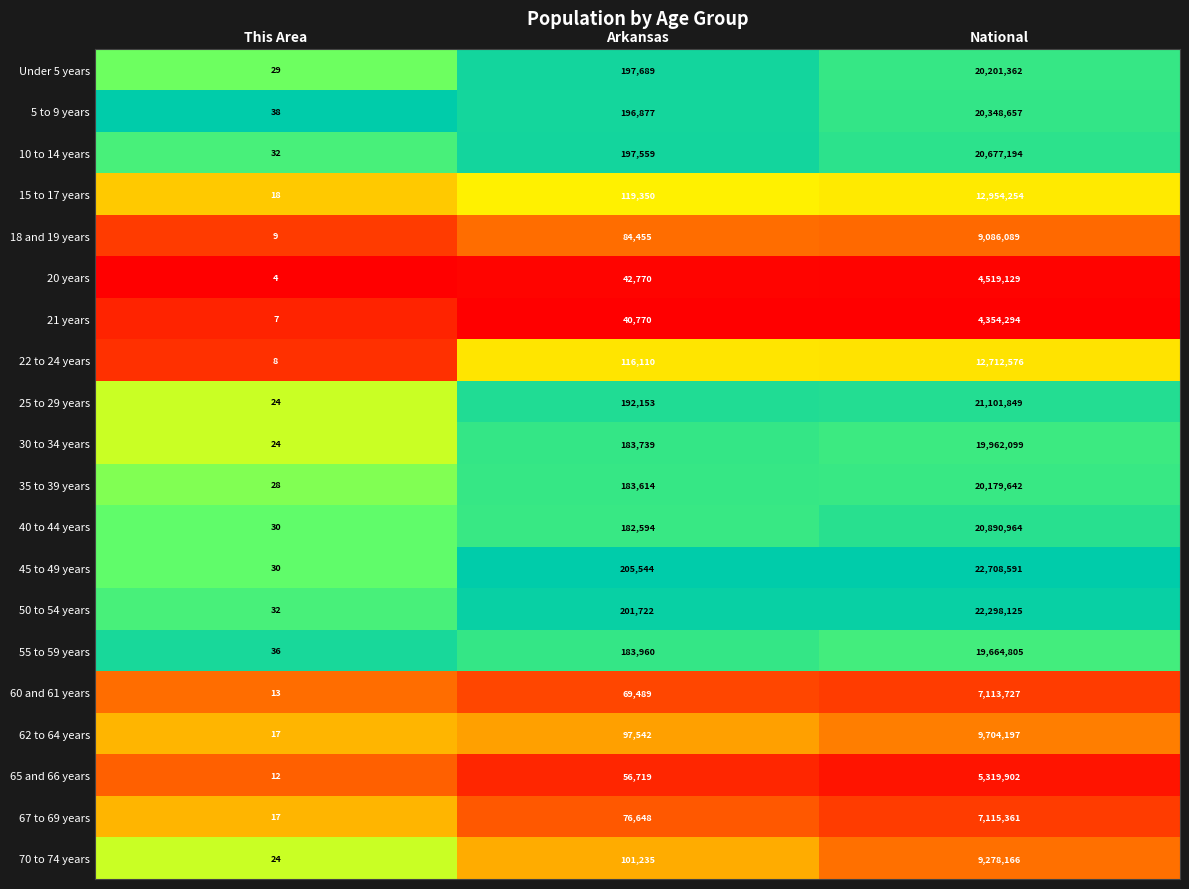

What is the average value of the 50 to 54 years series?

7499960